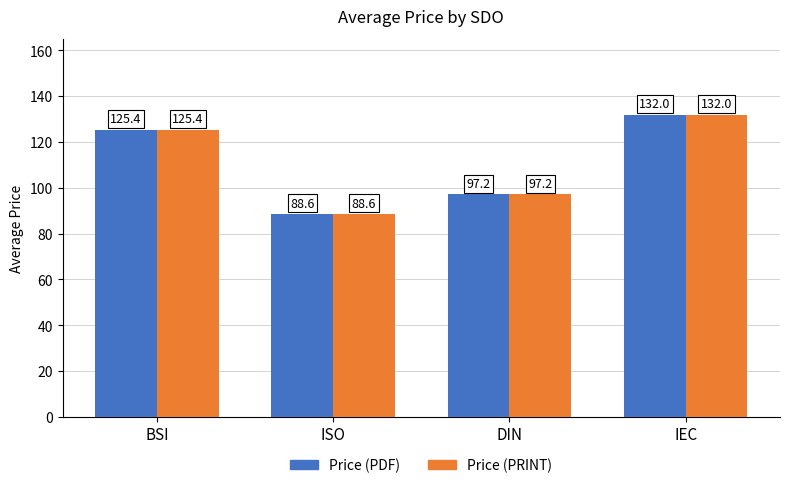

What is the approximate value of Price (PRINT) at IEC?

132.0